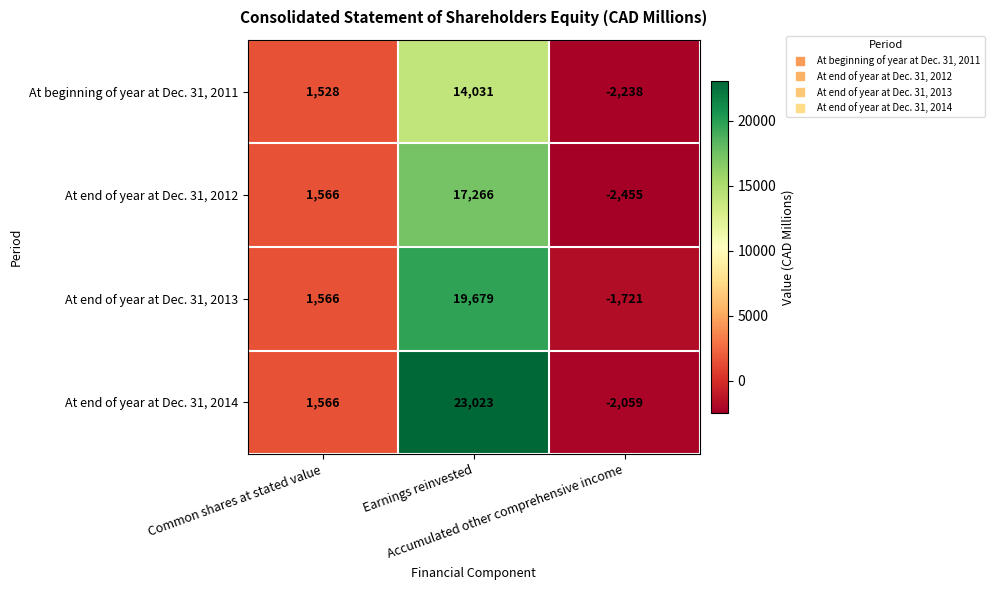

What is the average value of the At end of year at Dec. 31, 2012 series?

5459